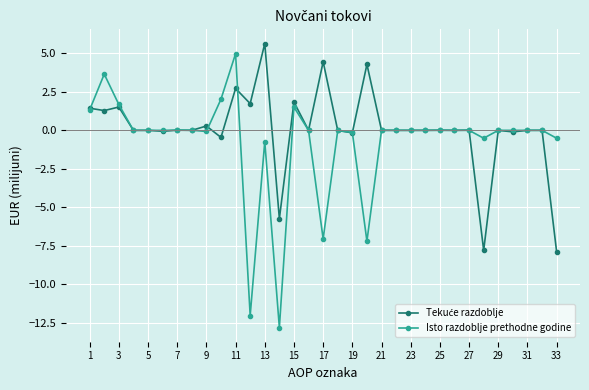

What is the value of the Isto razdoblje prethodne godine point at the 11th from the left?

5.0